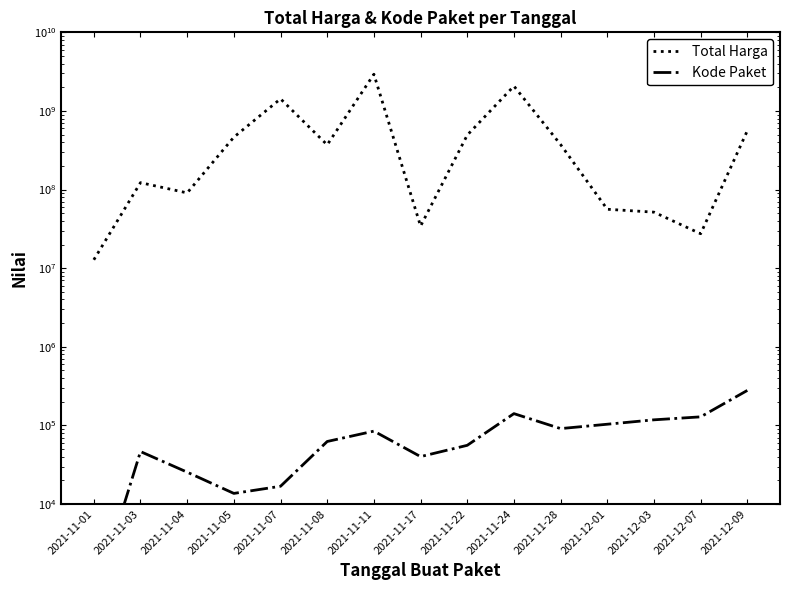

Read the Total Harga value at 2021-11-24.

2071926200